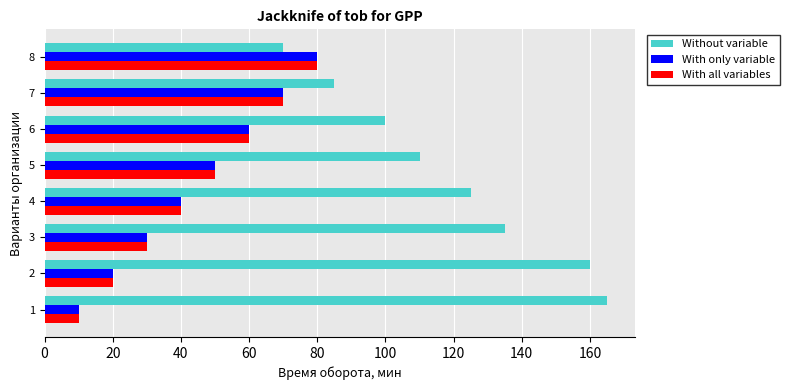

Rank the categories by With only variable value from highest to lowest.

8, 7, 6, 5, 4, 3, 2, 1